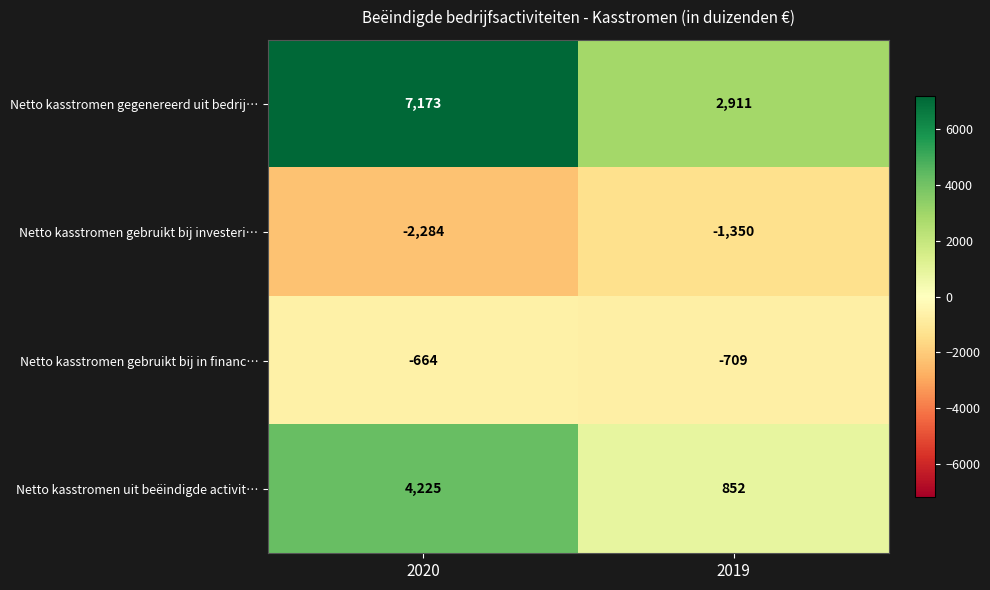

Reading right to left, transcribe all the data shown in this chart.

Netto kasstromen gegenereerd uit bedrij…: 2019=2911	2020=7173
Netto kasstromen gebruikt bij investeri…: 2019=-1350	2020=-2284
Netto kasstromen gebruikt bij in financ…: 2019=-709	2020=-664
Netto kasstromen uit beëindigde activit…: 2019=852	2020=4225